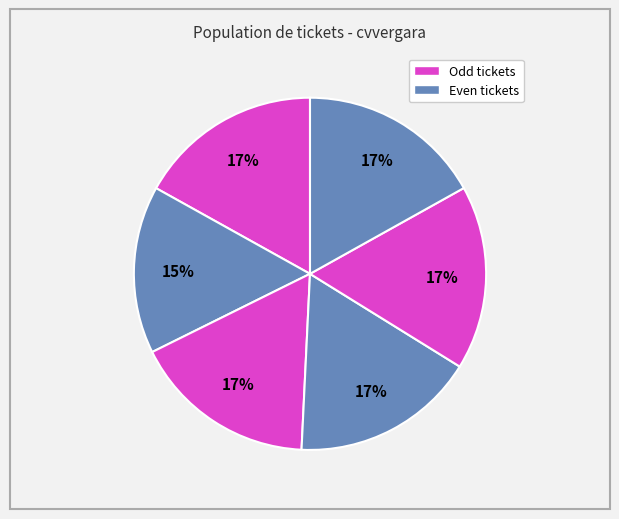

To the nearest percent, what is the difference between the largest and smallest slice percentages?

2%